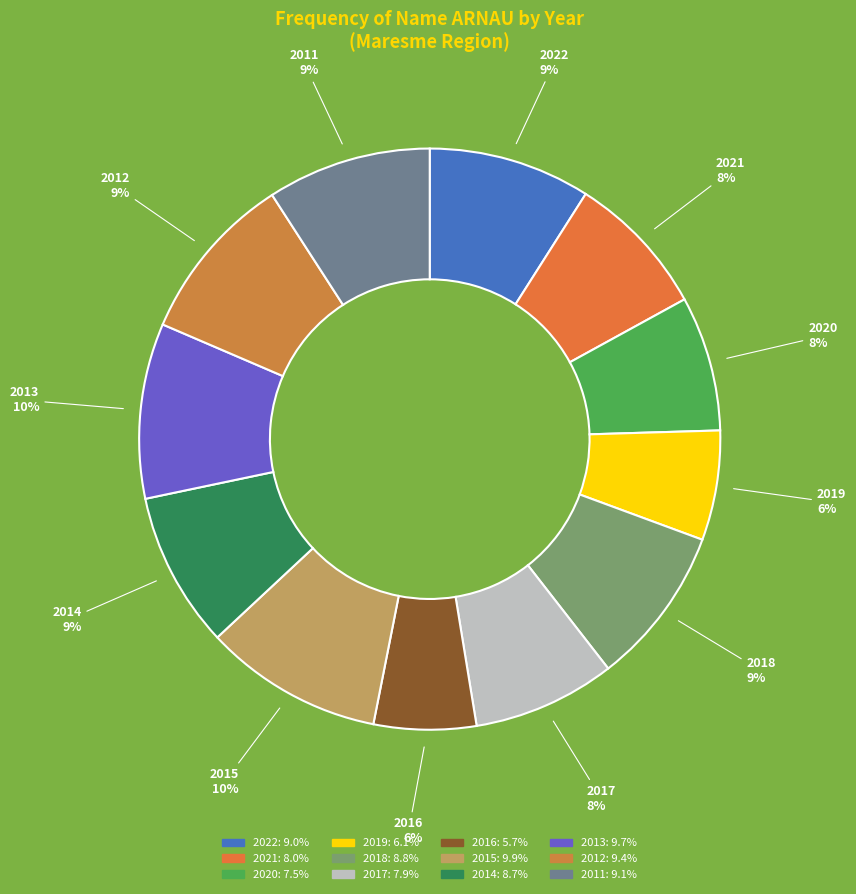

To the nearest percent, what is the difference between the 2019 and 2017 slice percentages?

2%